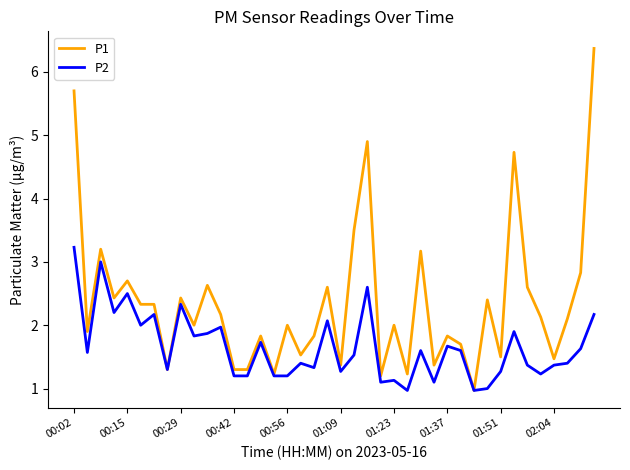

List the series in order of their peak value, highest first.

P1, P2